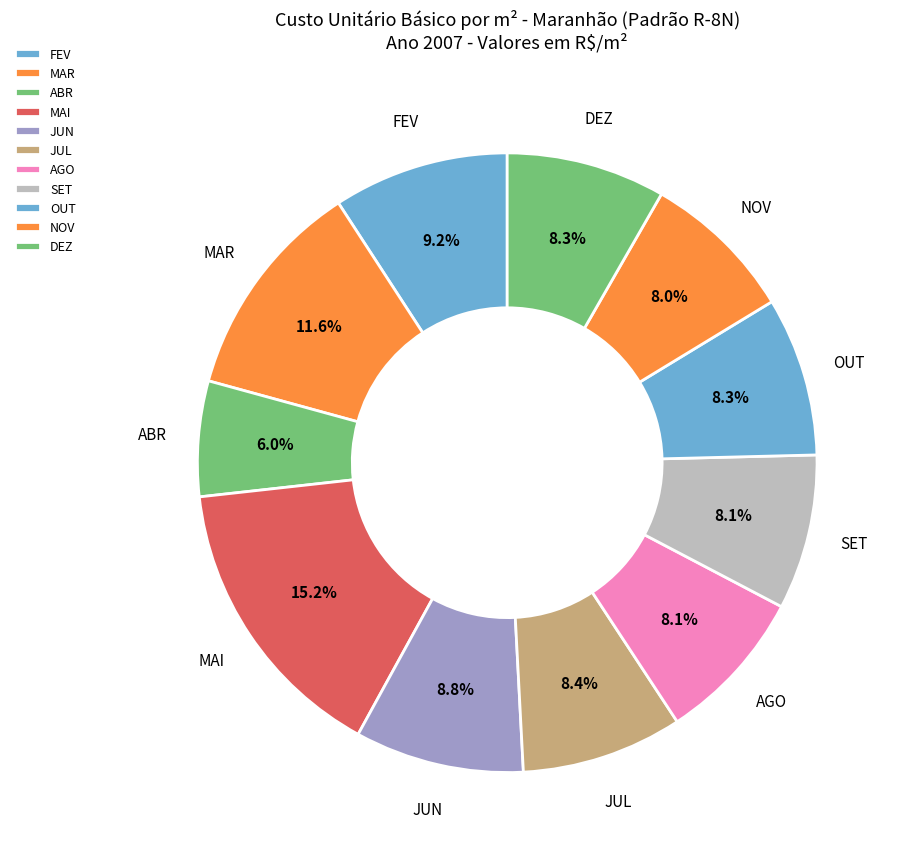

What percentage is NOT represented by AGO?

91.9%